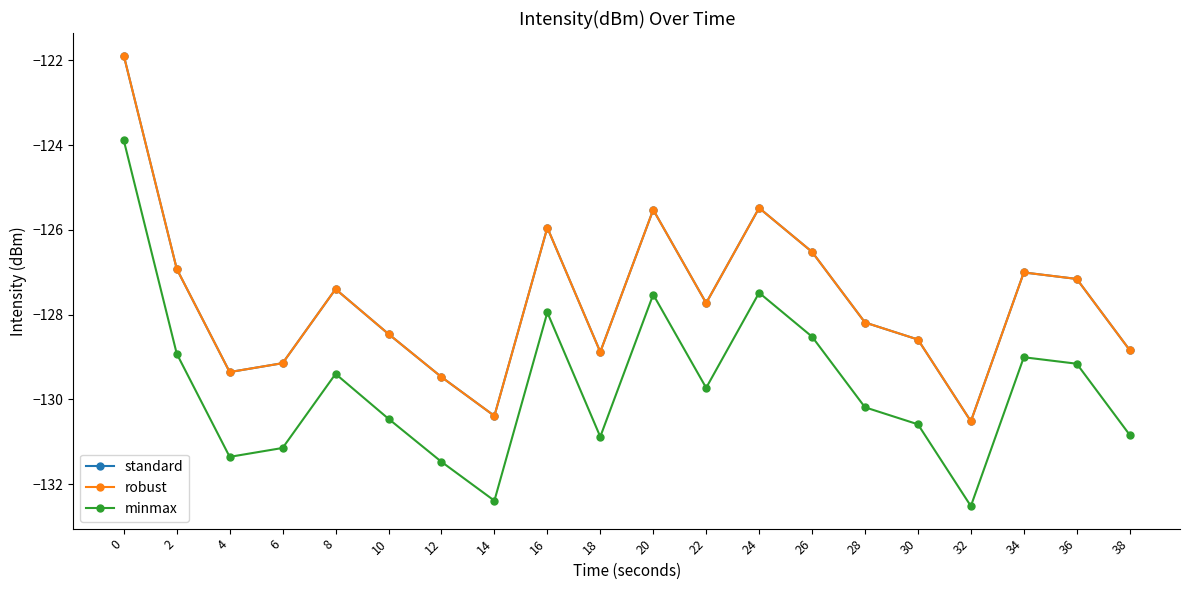

What are all the series names shown in the legend?

standard, robust, minmax